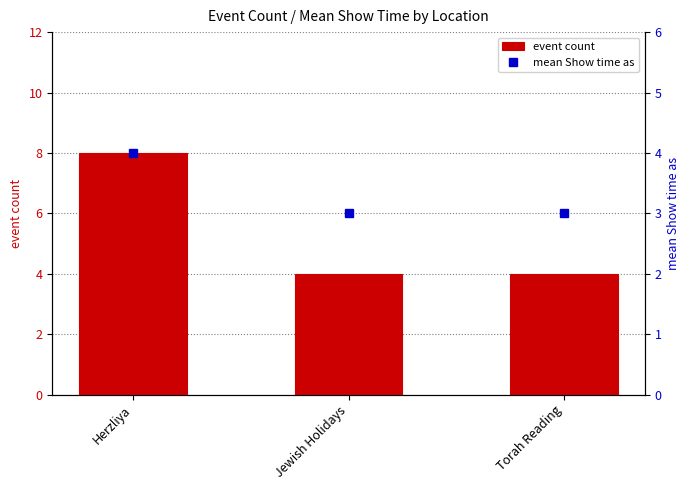

The event count series shows 8 at Herzliya. True or false?

True